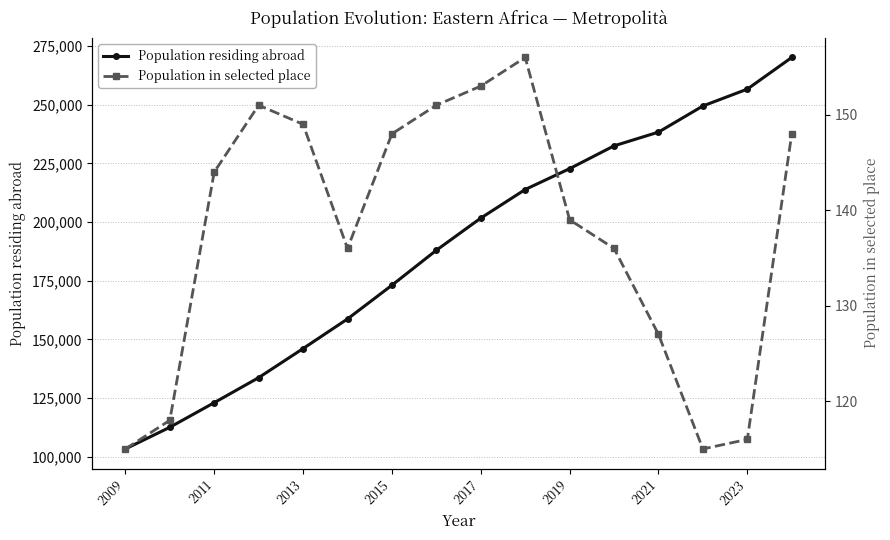

What is the difference between the maximum and minimum values in the Population residing abroad series?

166855